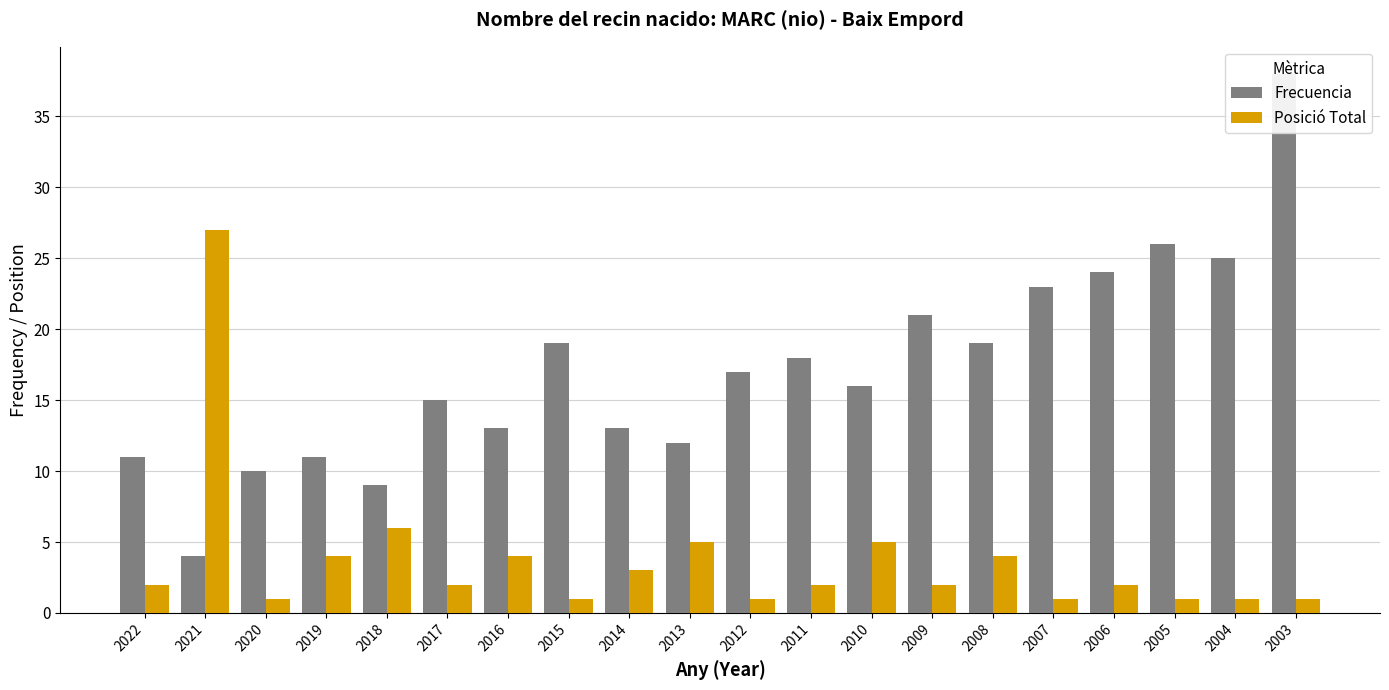

What is the average value of the Posició Total series?

4